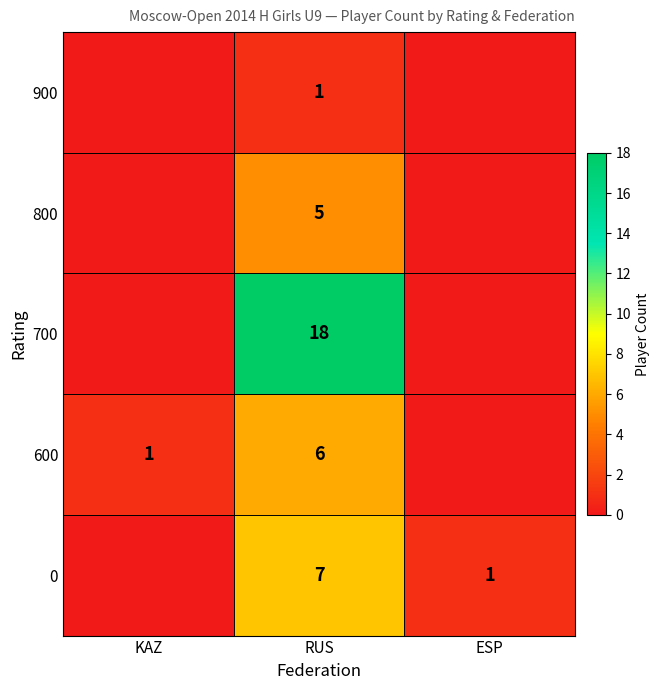

What is the difference between the 0 values at RUS and ESP?

6